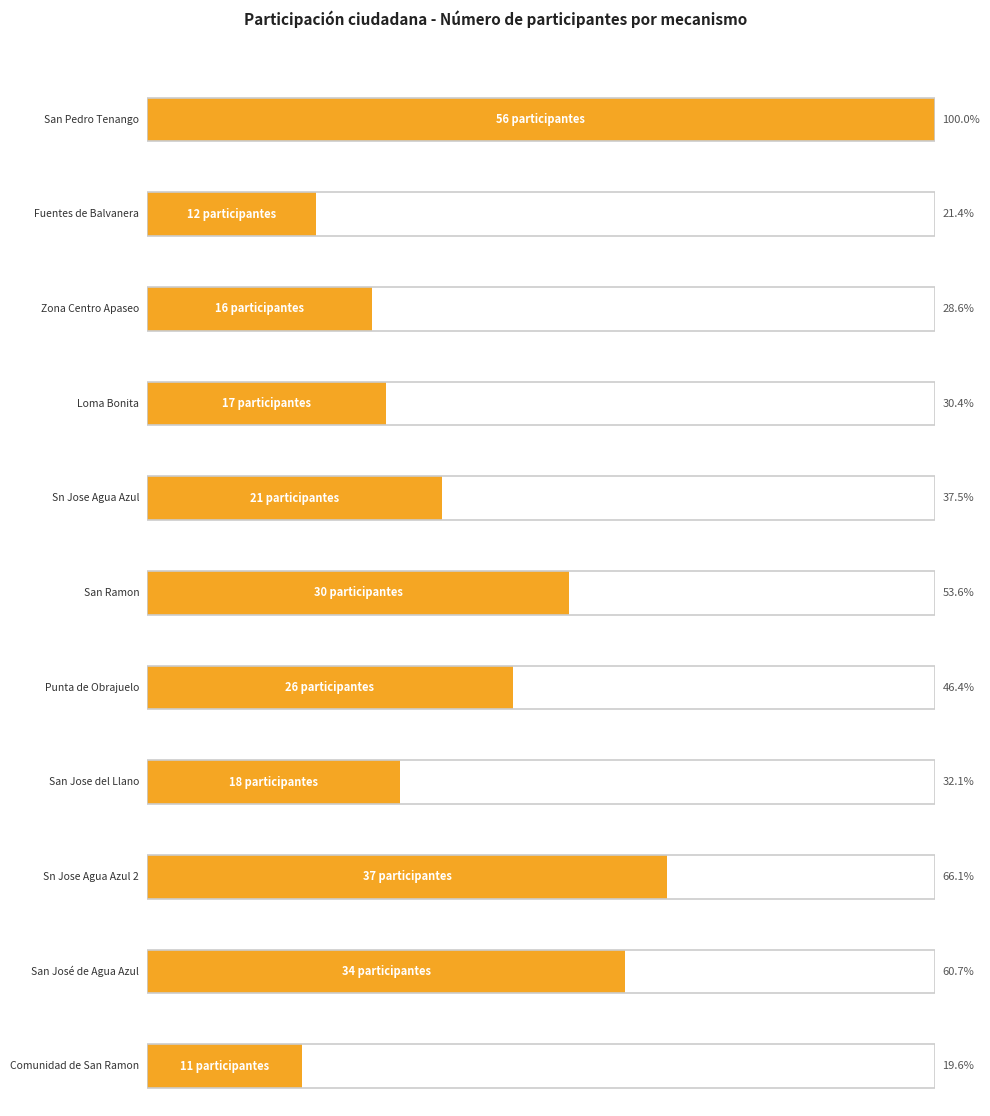

What is the label of the 4th bar from the right?

San Jose del Llano